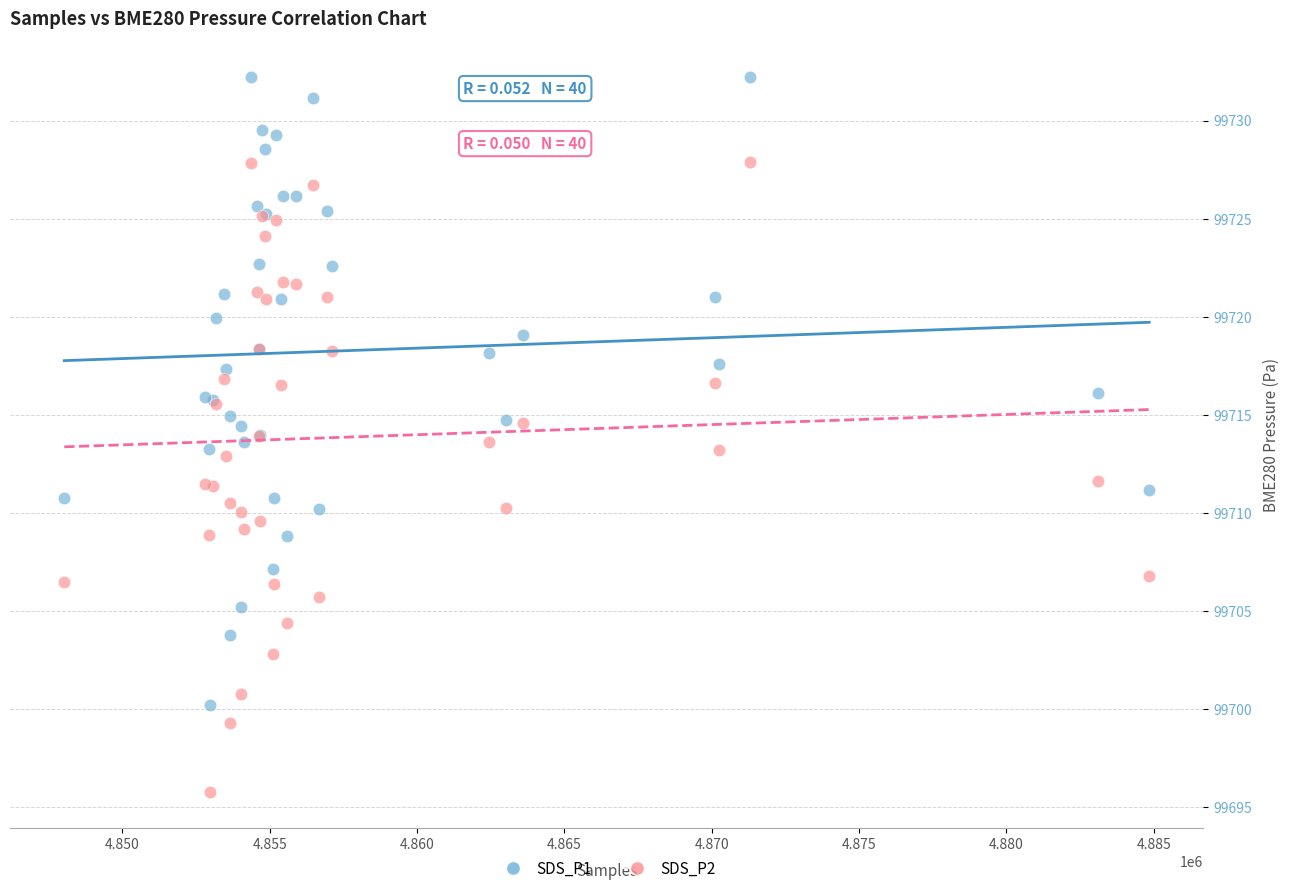

What are all the series names shown in the legend?

SDS_P1, SDS_P2